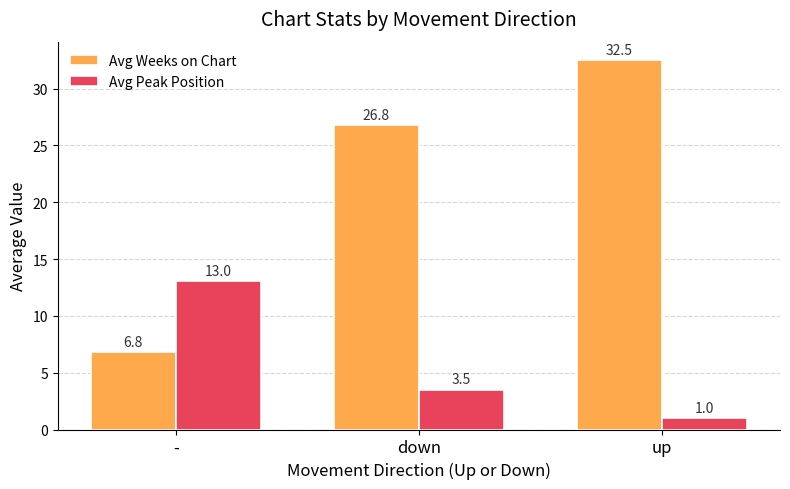

Reading left to right, what are all the values shown in this chart?

Avg Weeks on Chart: -=6.8	down=26.8	up=32.5
Avg Peak Position: -=13.0	down=3.5	up=1.0